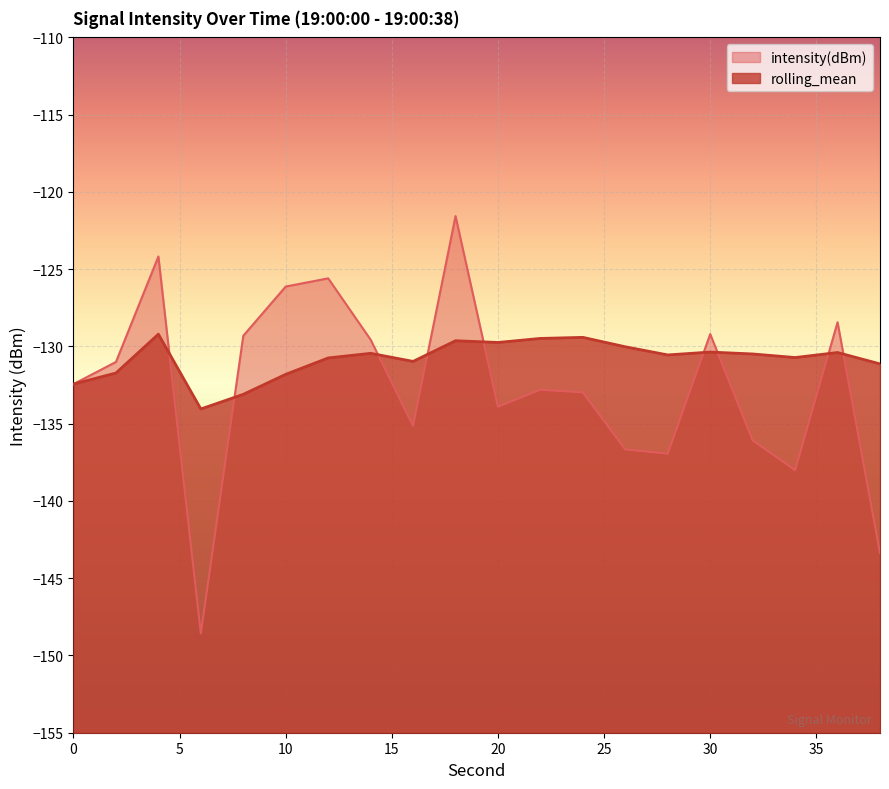

At 30, list the series in order from largest to smallest.

intensity(dBm), rolling_mean